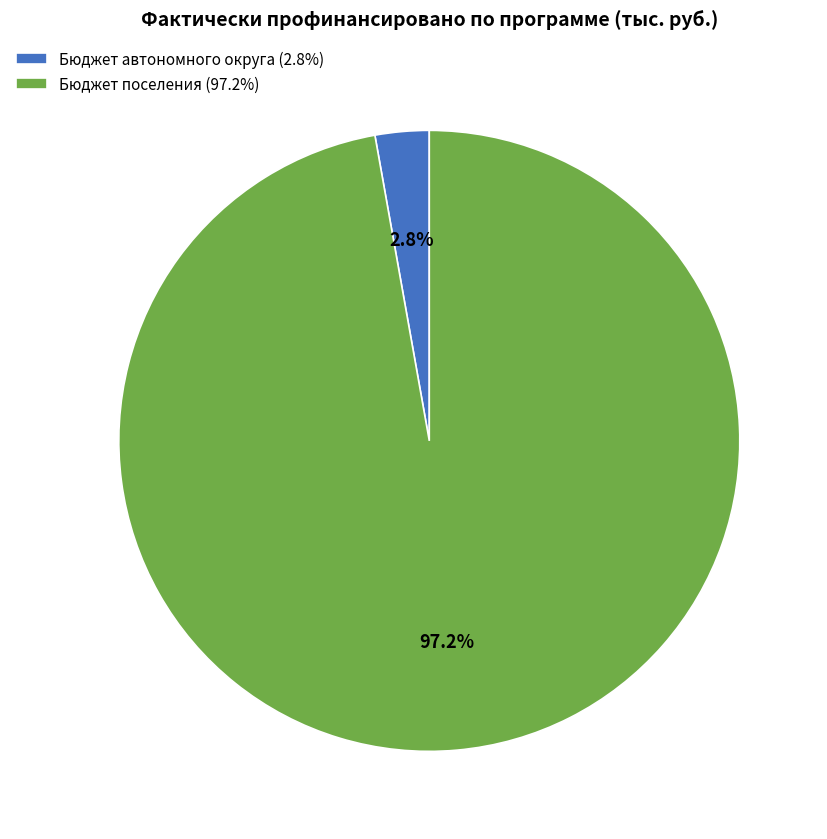

Is there any slice that represents more than half of the pie?

Yes